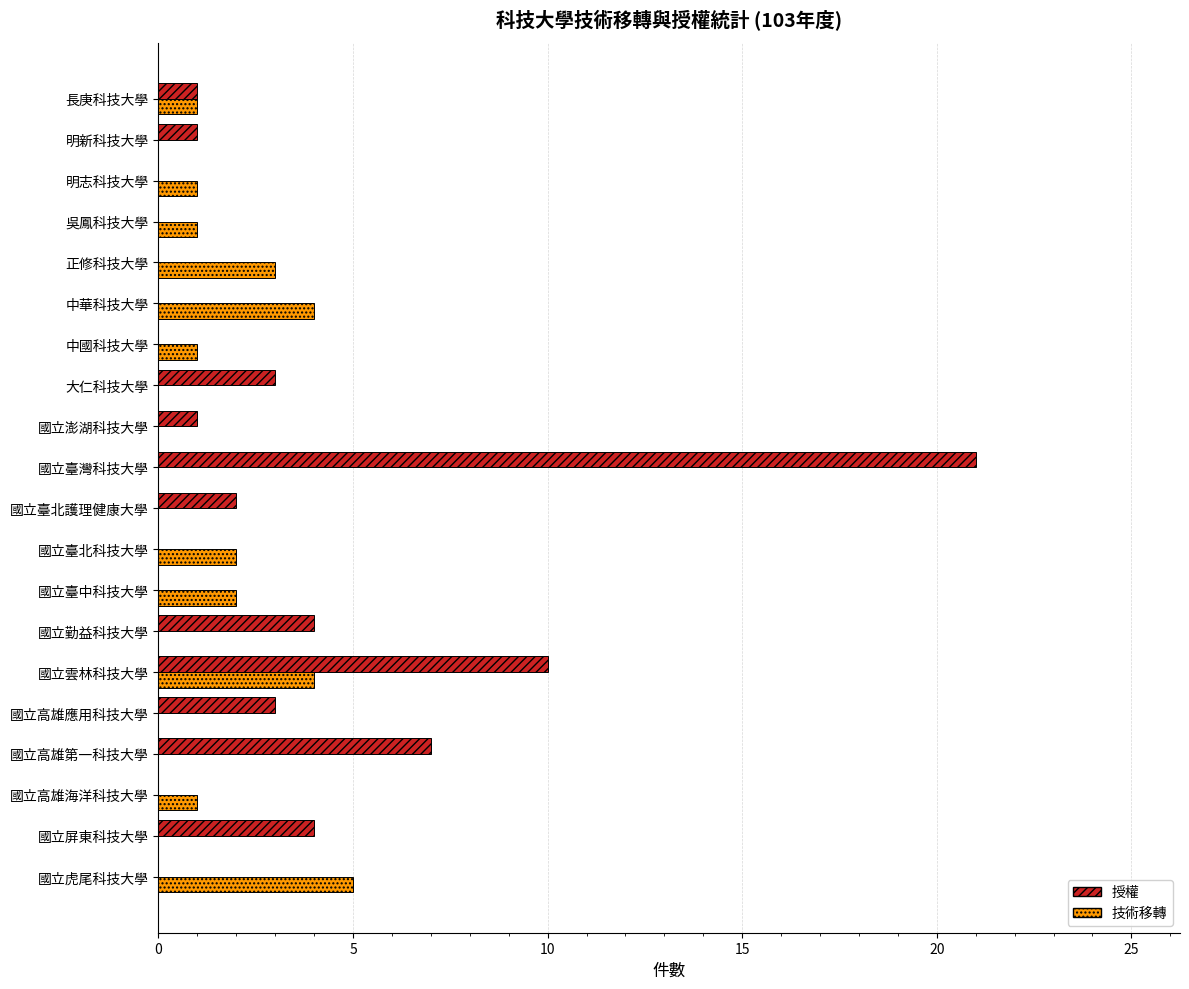

Which series has the widest spread of values?

授權